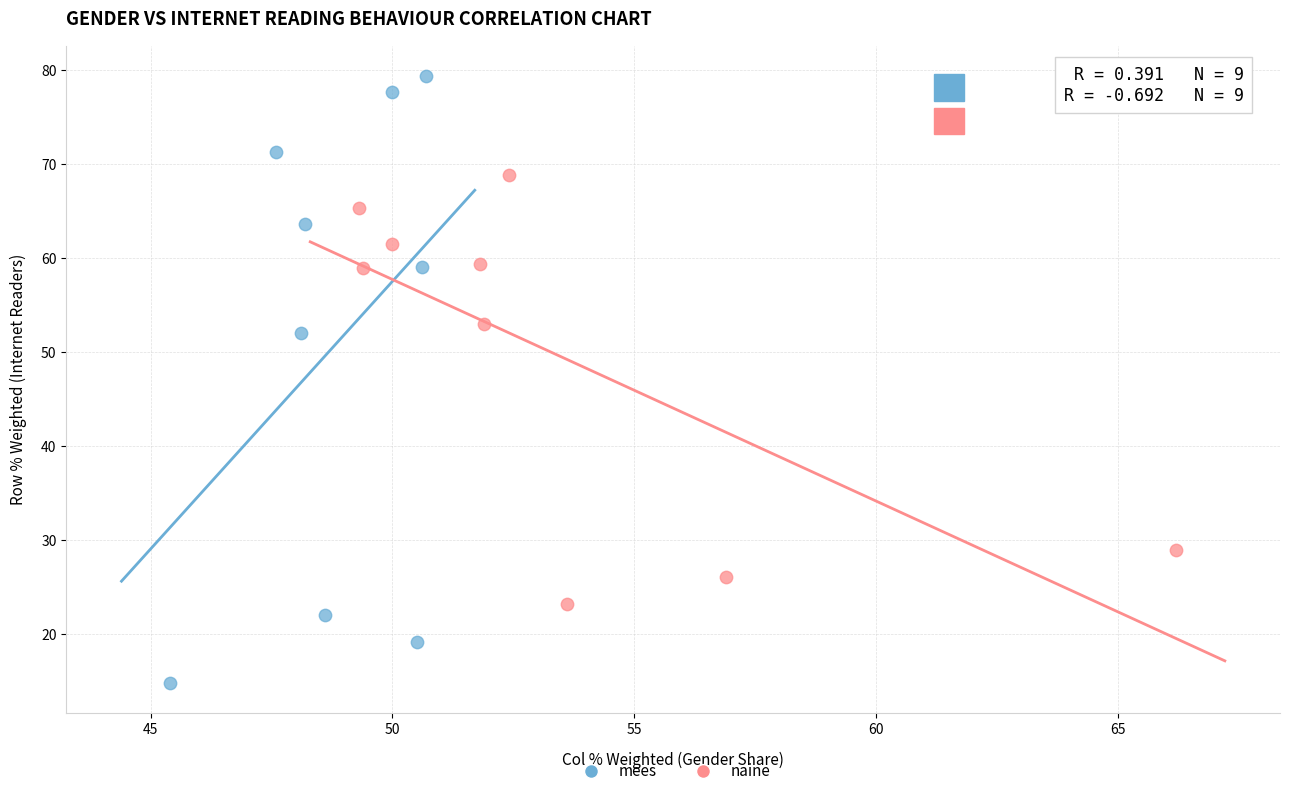

Which series reaches the maximum Y coordinate?

mees